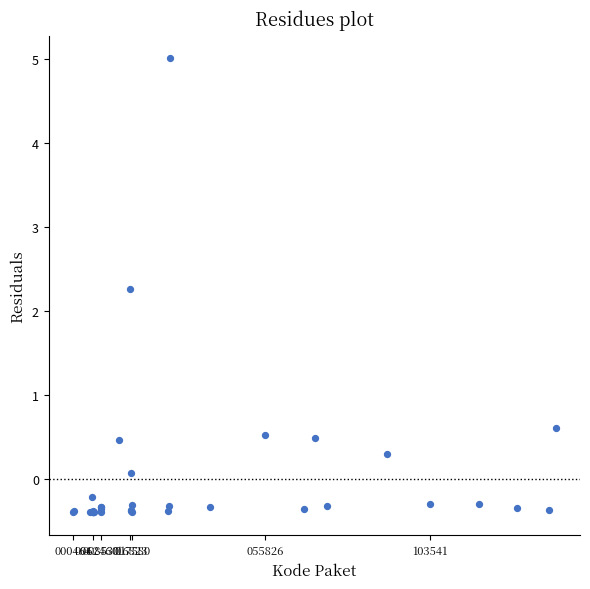

What Y value in the scatter plot is closest to 2?

2.3